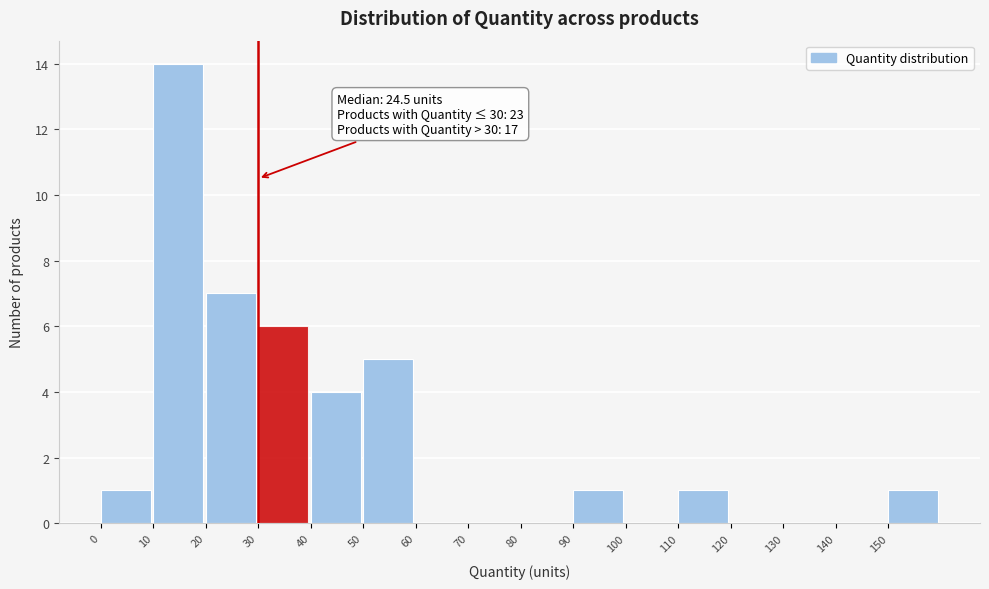

Over which range of the x-axis is the bar tallest?

10 to 20